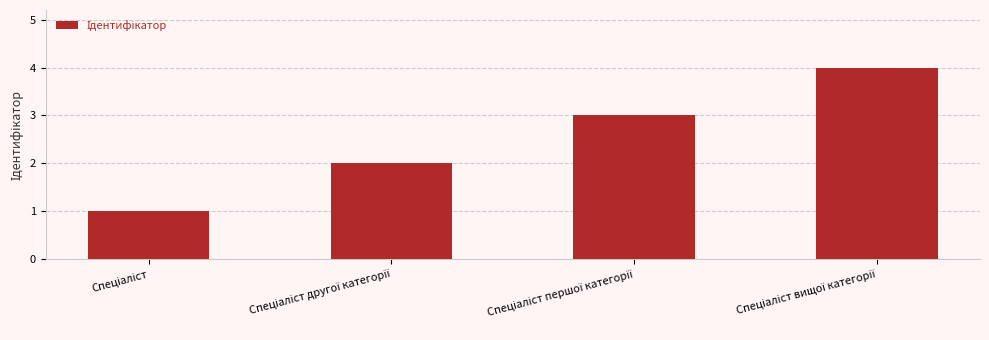

What is the difference between the maximum and minimum values?

3